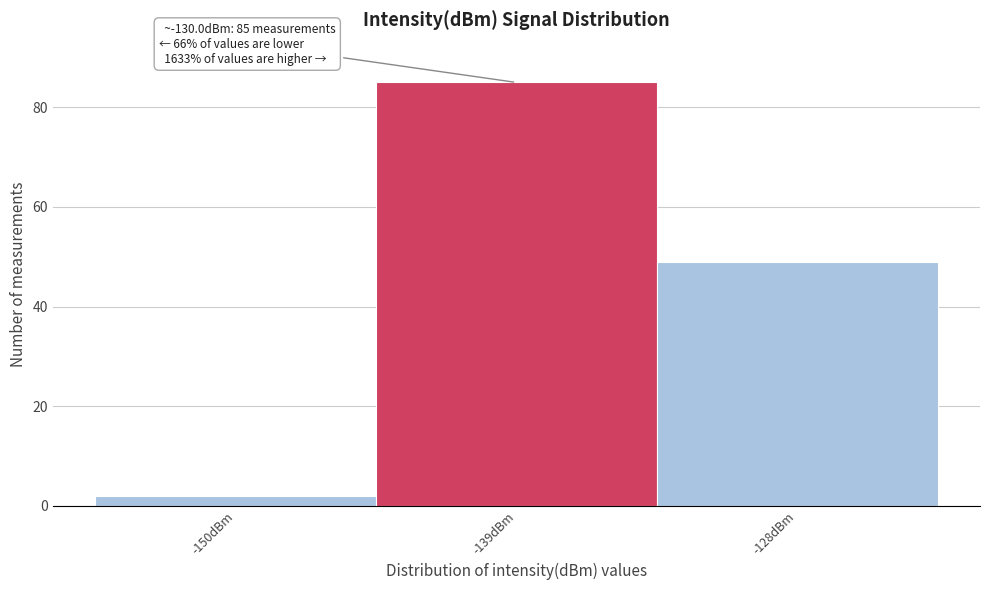

Reading left to right, extract all data points from this chart.

2	85	49